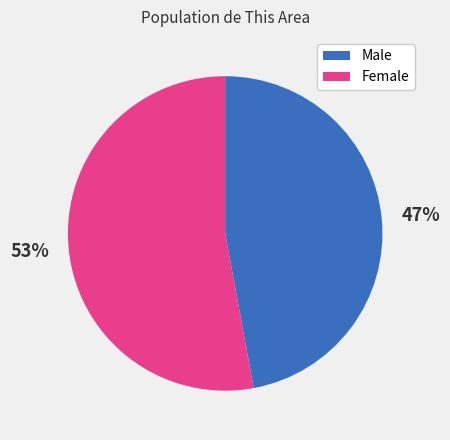

Which slice is the largest?

Female